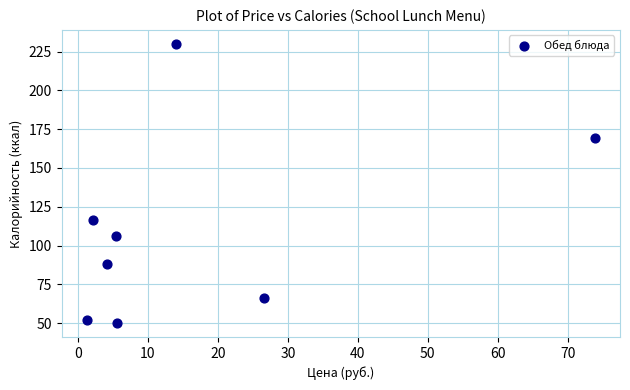

What Y value in the scatter plot is closest to 140?

116.6